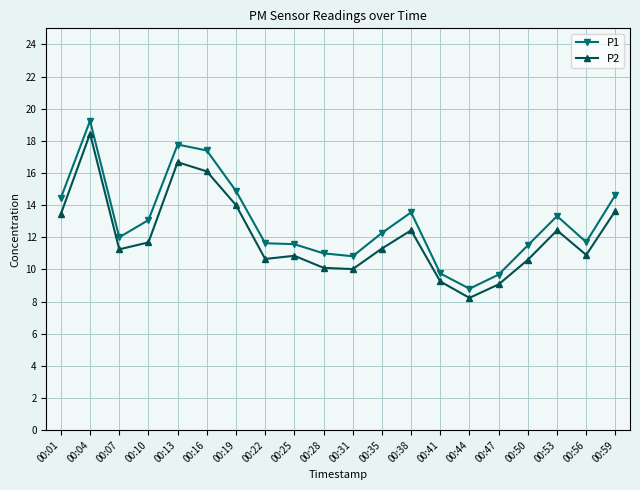

List the series in order of their overall mean, lowest first.

P2, P1